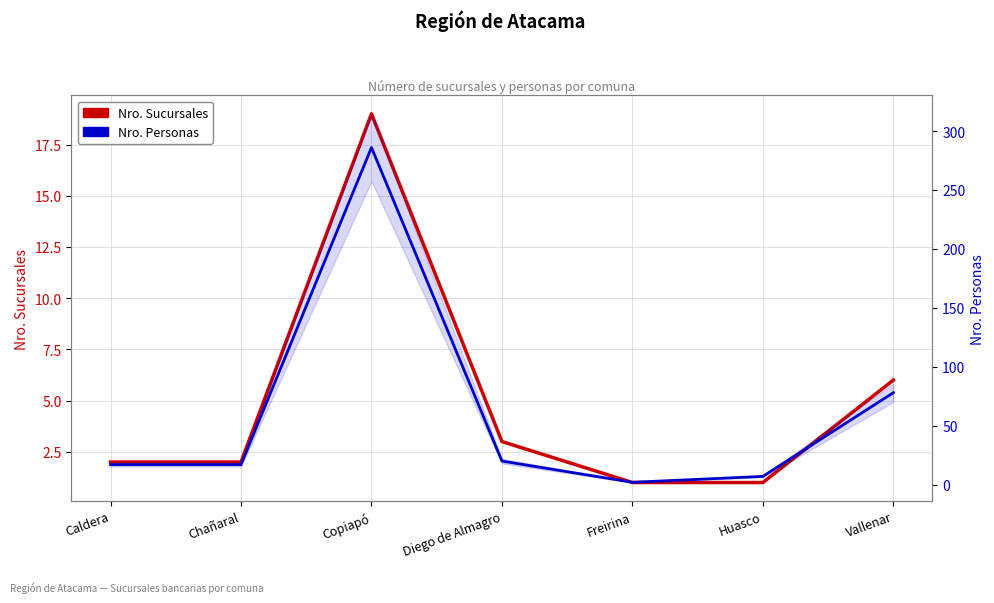

Is it true that Nro. Sucursales equals 6 at Vallenar?

True